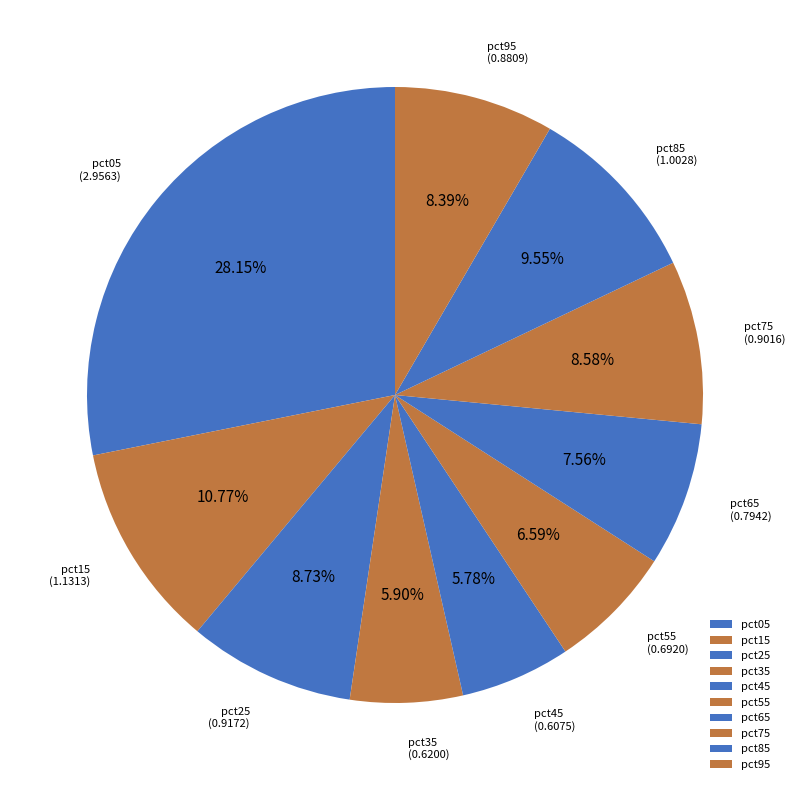

To the nearest percent, what is the average slice percentage?

10%